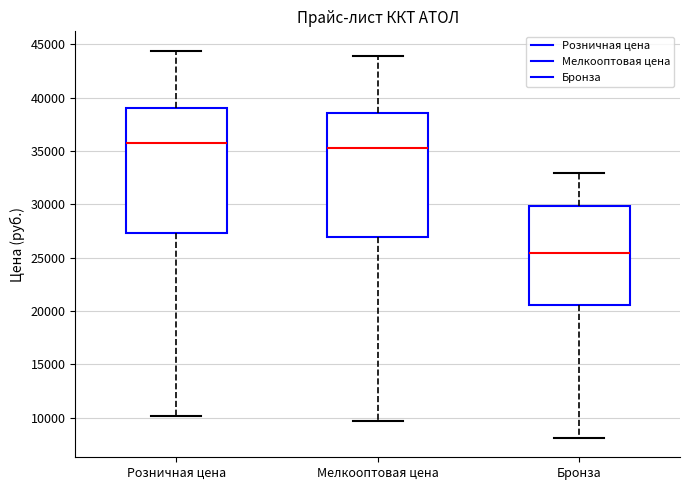

Reading left to right, transcribe this box plot: for each box, give where its median line is, the range the box spans, and where its two whiskers end, as read against the y-axis. The values are not printed on the chart, so give them approximately, as read against the axis.

Розничная цена: median 36000, box 27500 to 39000, whiskers 10000 to 44500
Мелкооптовая цена: median 35500, box 27000 to 38500, whiskers 9500 to 44000
Бронза: median 25500, box 20500 to 30000, whiskers 8000 to 33000